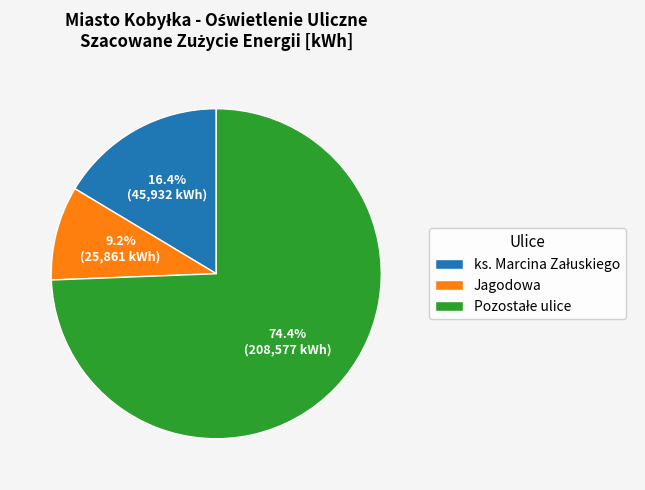

Is there any slice that represents more than half of the pie?

Yes